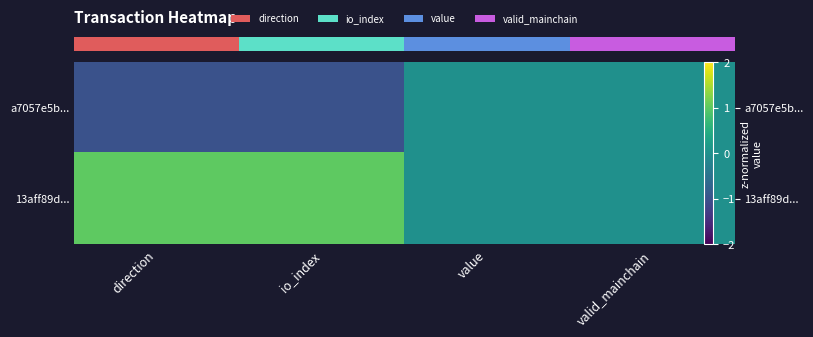

How many row_1 values are between 0 and 1?

4